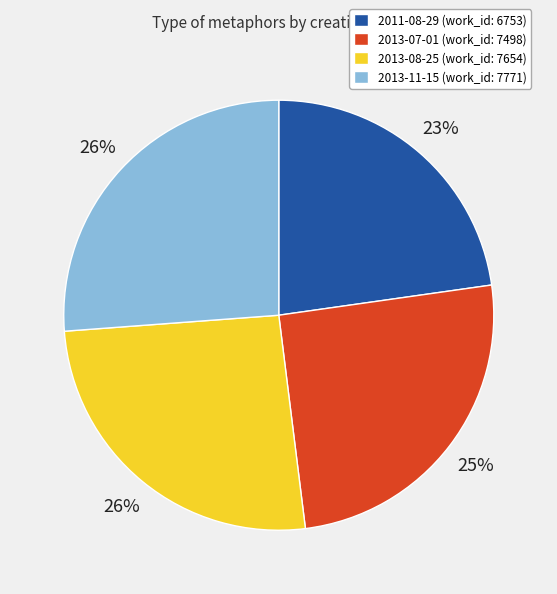

To the nearest percent, what is the combined percentage of 2013-07-01 (work_id: 7498) and 2013-08-25 (work_id: 7654)?

51%